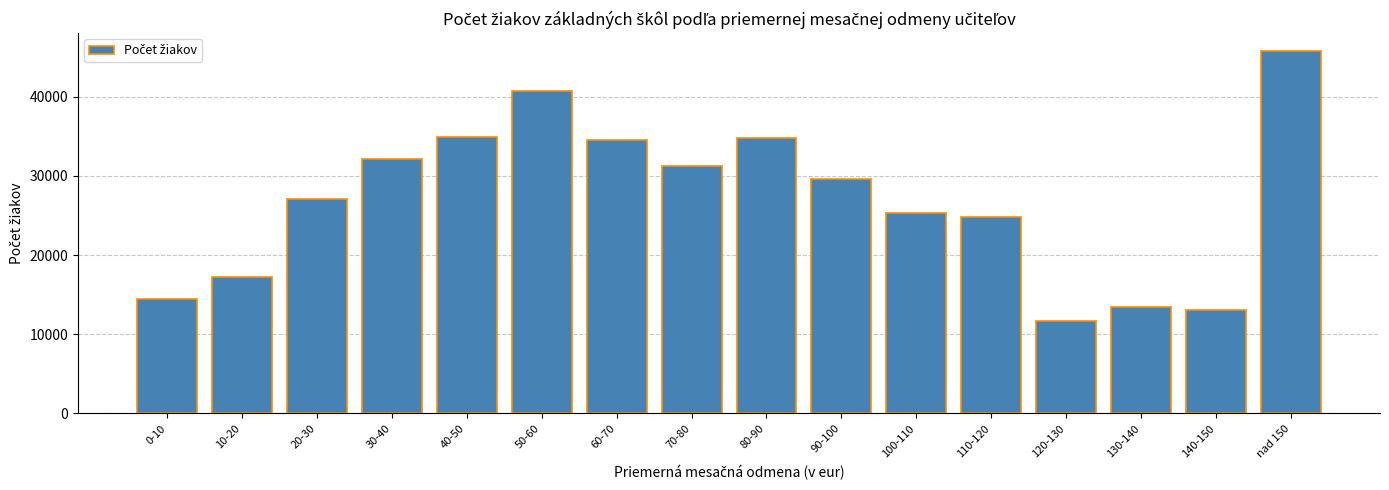

Which label corresponds to the largest value in the chart?

nad 150